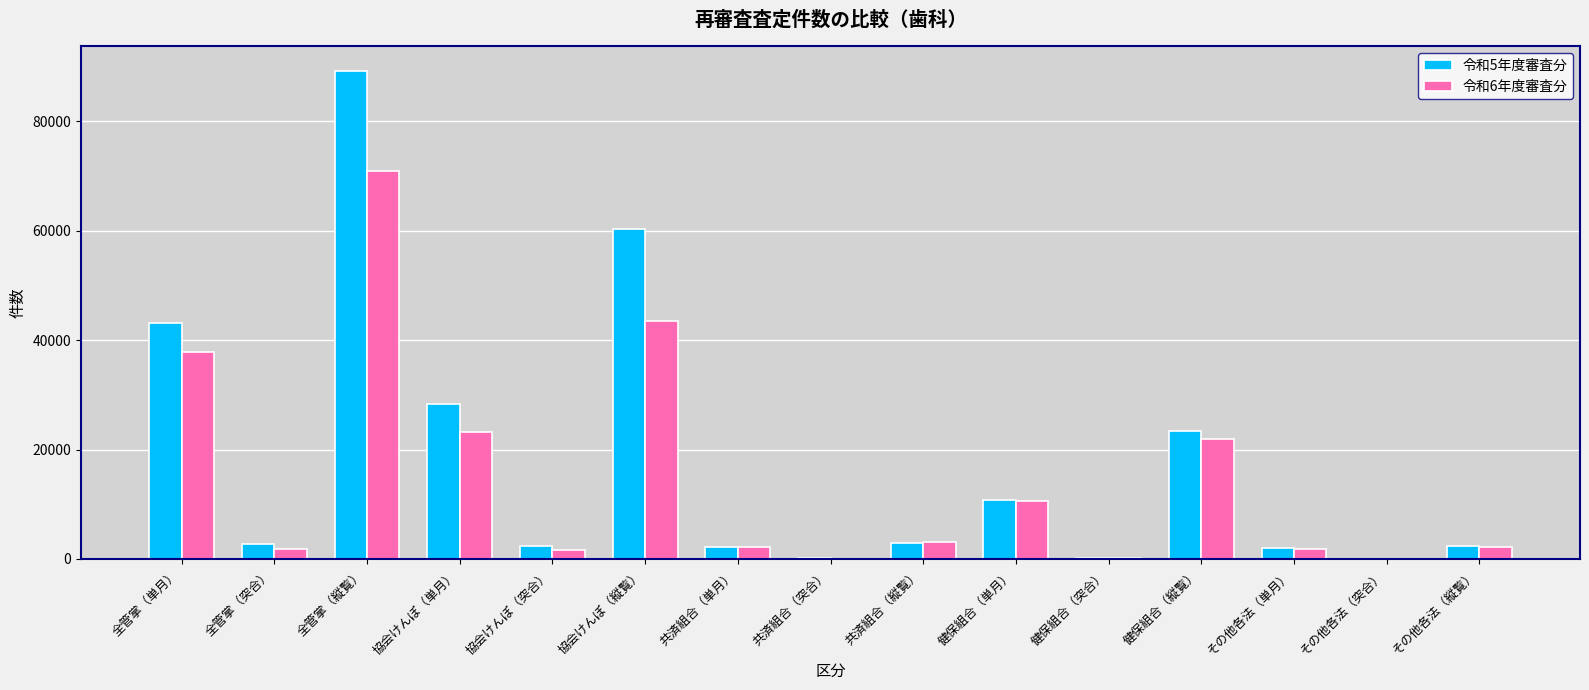

The 令和5年度審査分 series shows 50880 at 全管掌（縦覧）. True or false?

False